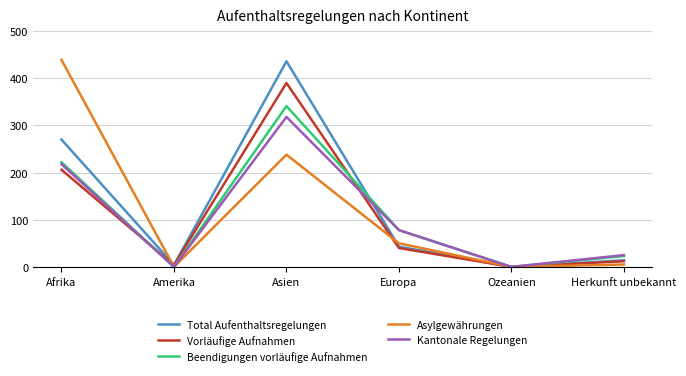

What is the approximate value of Total Aufenthaltsregelungen at Europa?

43